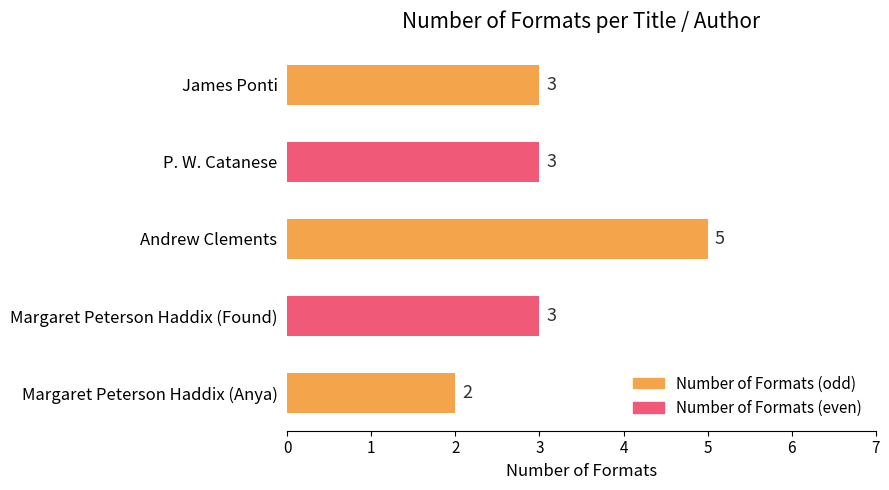

Reading bottom to top, extract all data points from this chart.

2	3	5	3	3